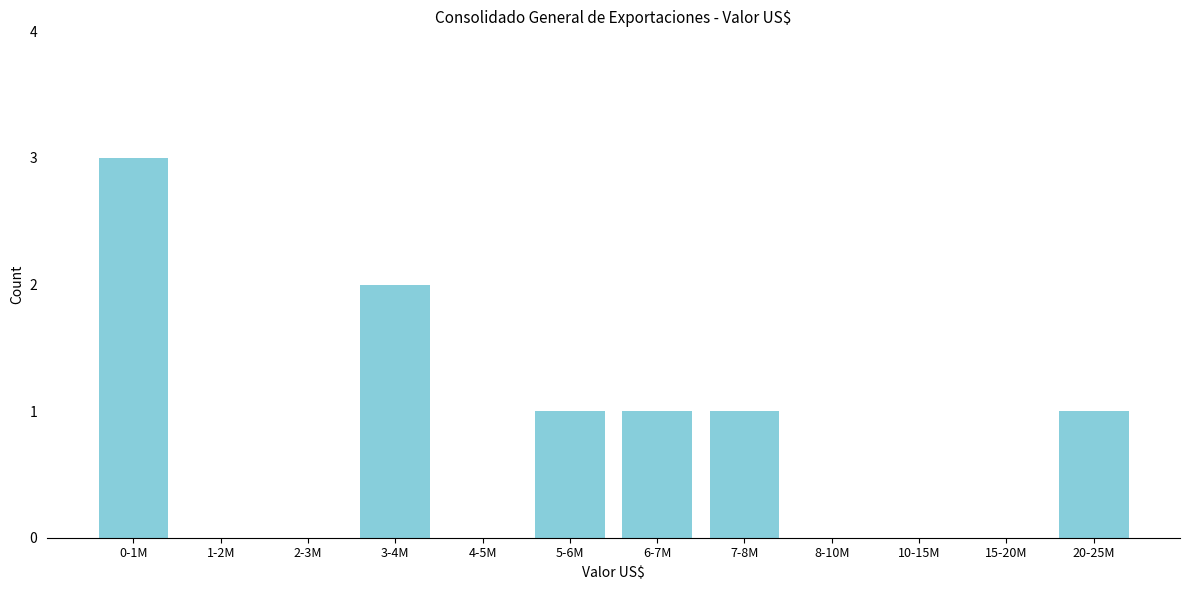

Reading right to left, what are all the values shown in this chart?

20-25M=1	15-20M=0	10-15M=0	8-10M=0	7-8M=1	6-7M=1	5-6M=1	4-5M=0	3-4M=2	2-3M=0	1-2M=0	0-1M=3